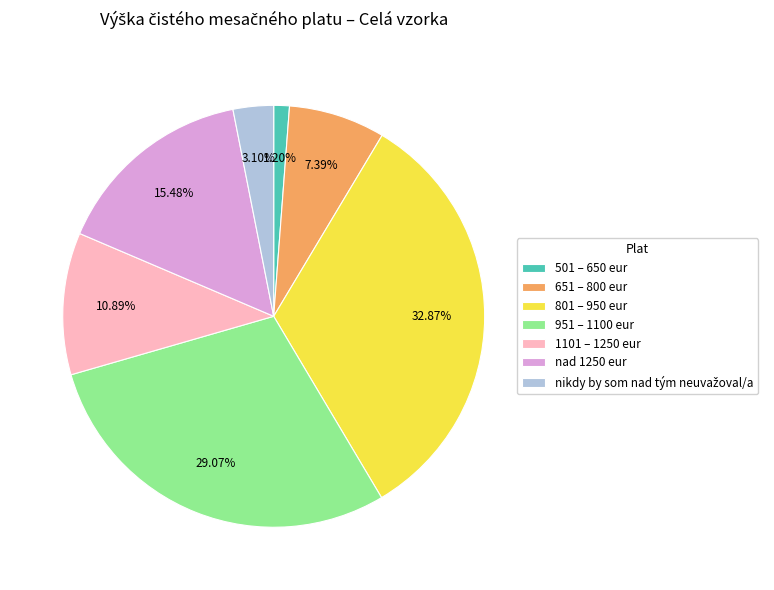

Between 801 – 950 eur and 501 – 650 eur, which is larger?

801 – 950 eur